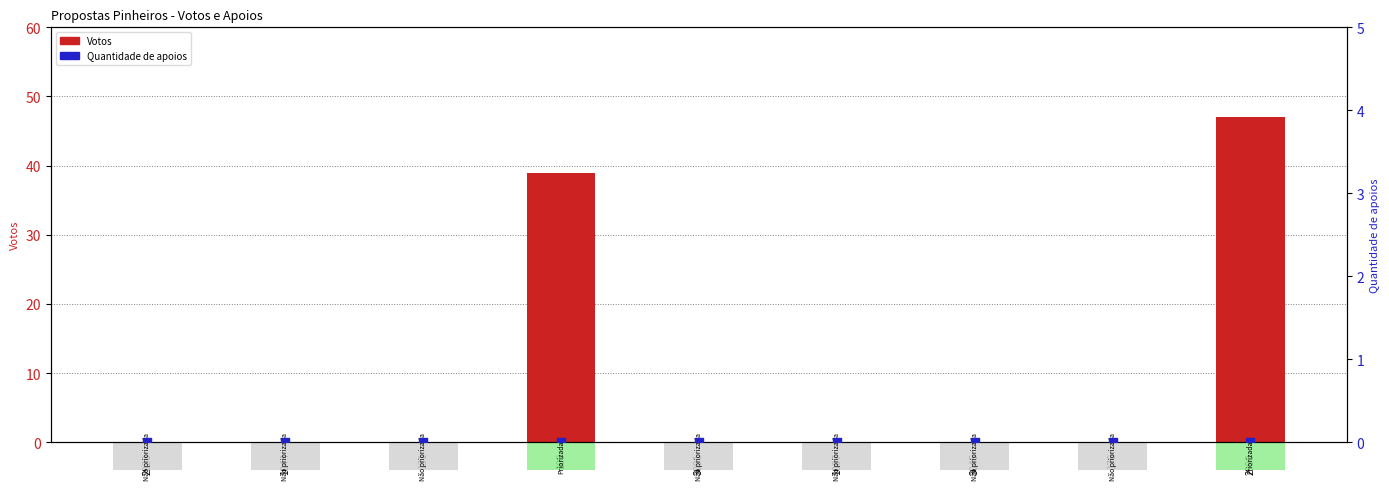

Which series contains the lowest Y value?

Votos